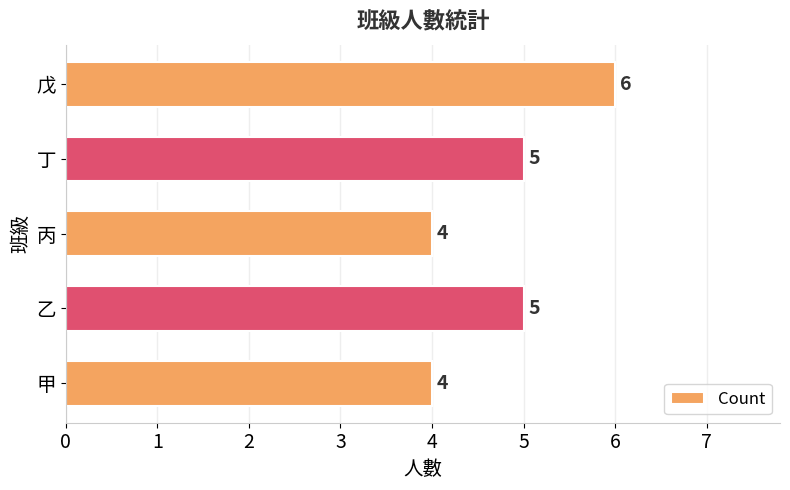

What is the smallest value displayed?

4